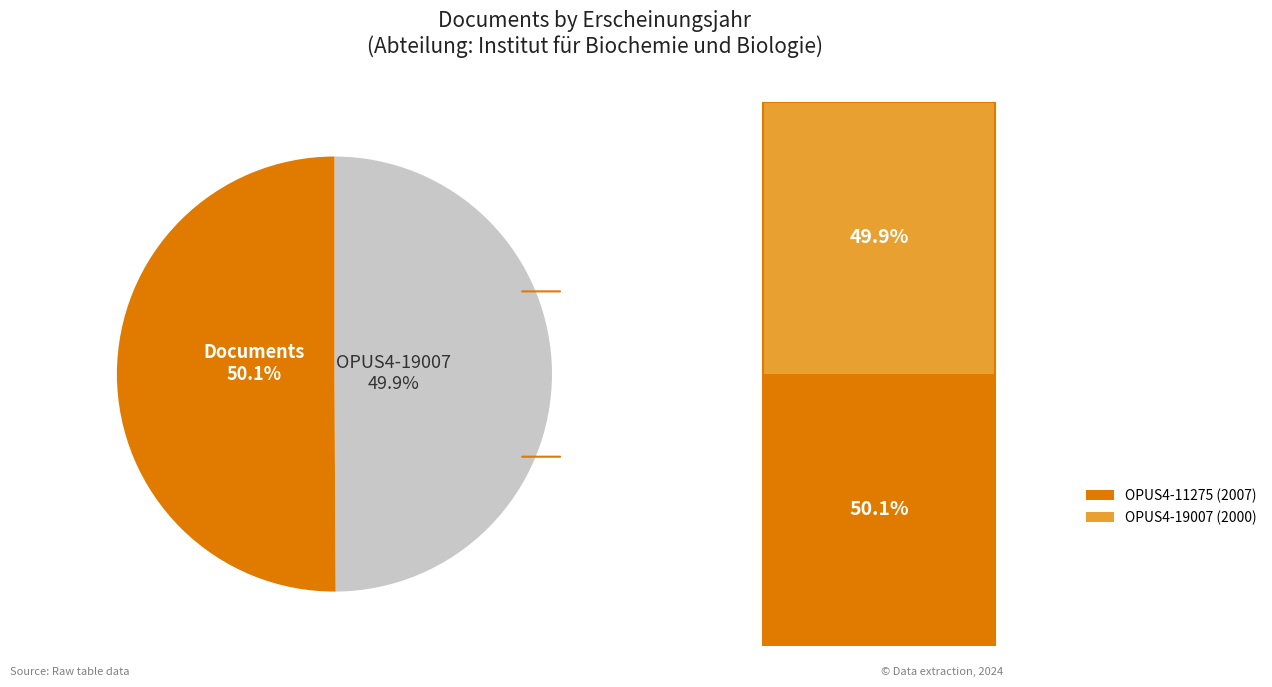

Does any single category account for the majority?

Yes